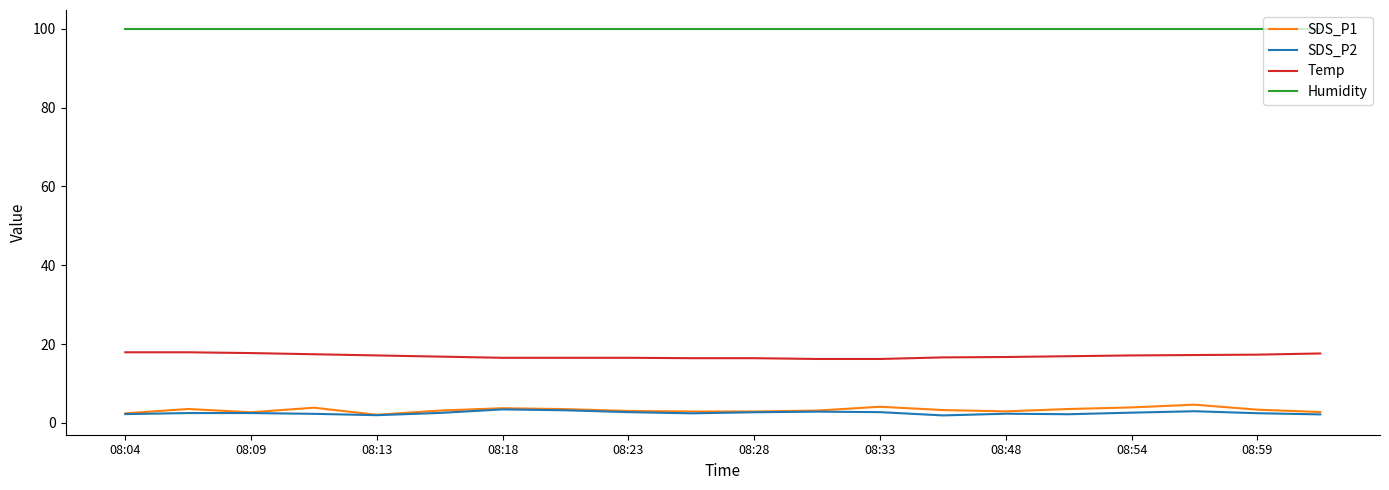

Which series has the largest total across all categories?

Humidity